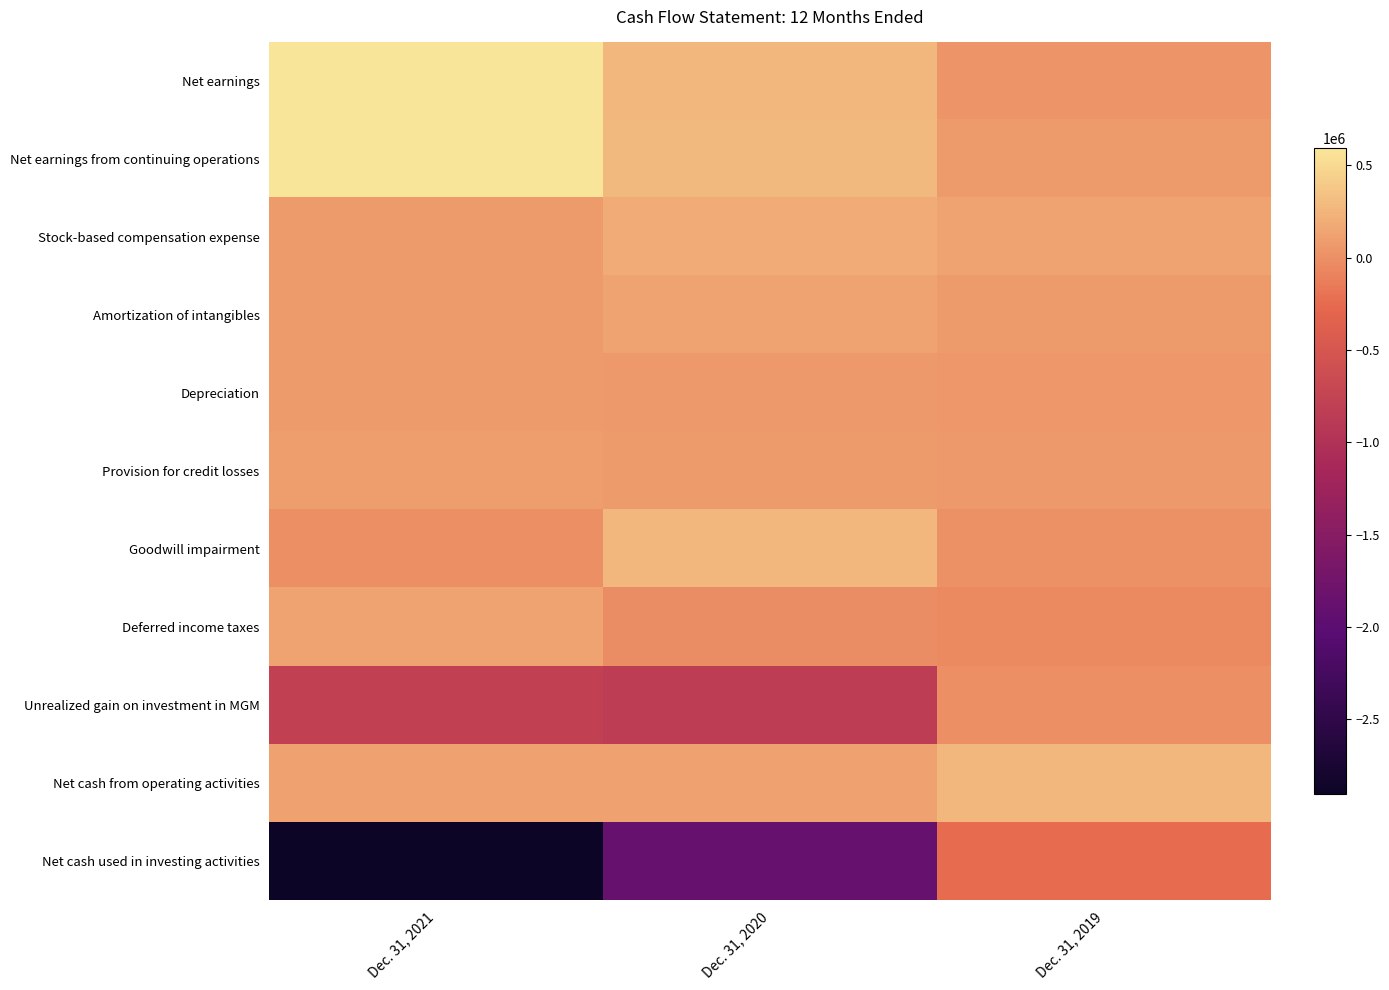

What is the greatest value displayed?

590816